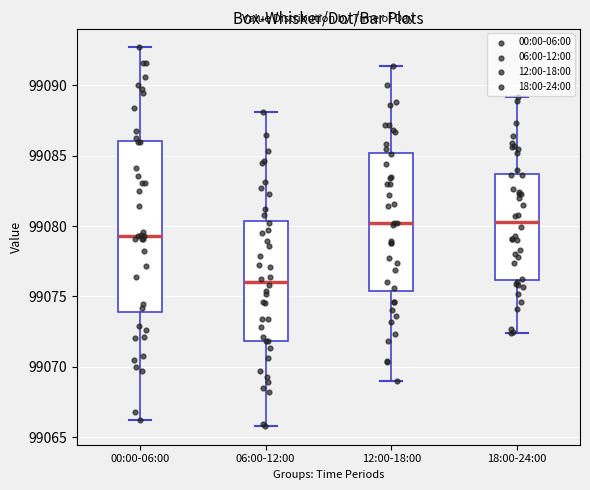

Reading left to right, read every box against the y-axis: the position of its median line, the range the box covers, and the ends of its whiskers. The values are not printed on the chart, so give them approximately, as read against the axis.

00:00-06:00: median 99079.5, box 99074.0 to 99086.0, whiskers 99066.0 to 99092.5
06:00-12:00: median 99076.0, box 99072.0 to 99080.5, whiskers 99066.0 to 99088.0
12:00-18:00: median 99080.0, box 99075.5 to 99085.0, whiskers 99069.0 to 99091.5
18:00-24:00: median 99080.5, box 99076.0 to 99083.5, whiskers 99072.5 to 99089.0